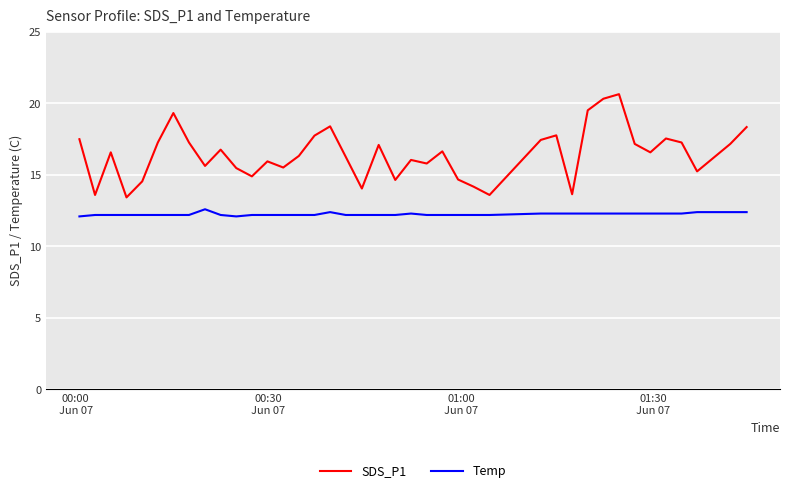

Which series has the widest spread of values?

SDS_P1